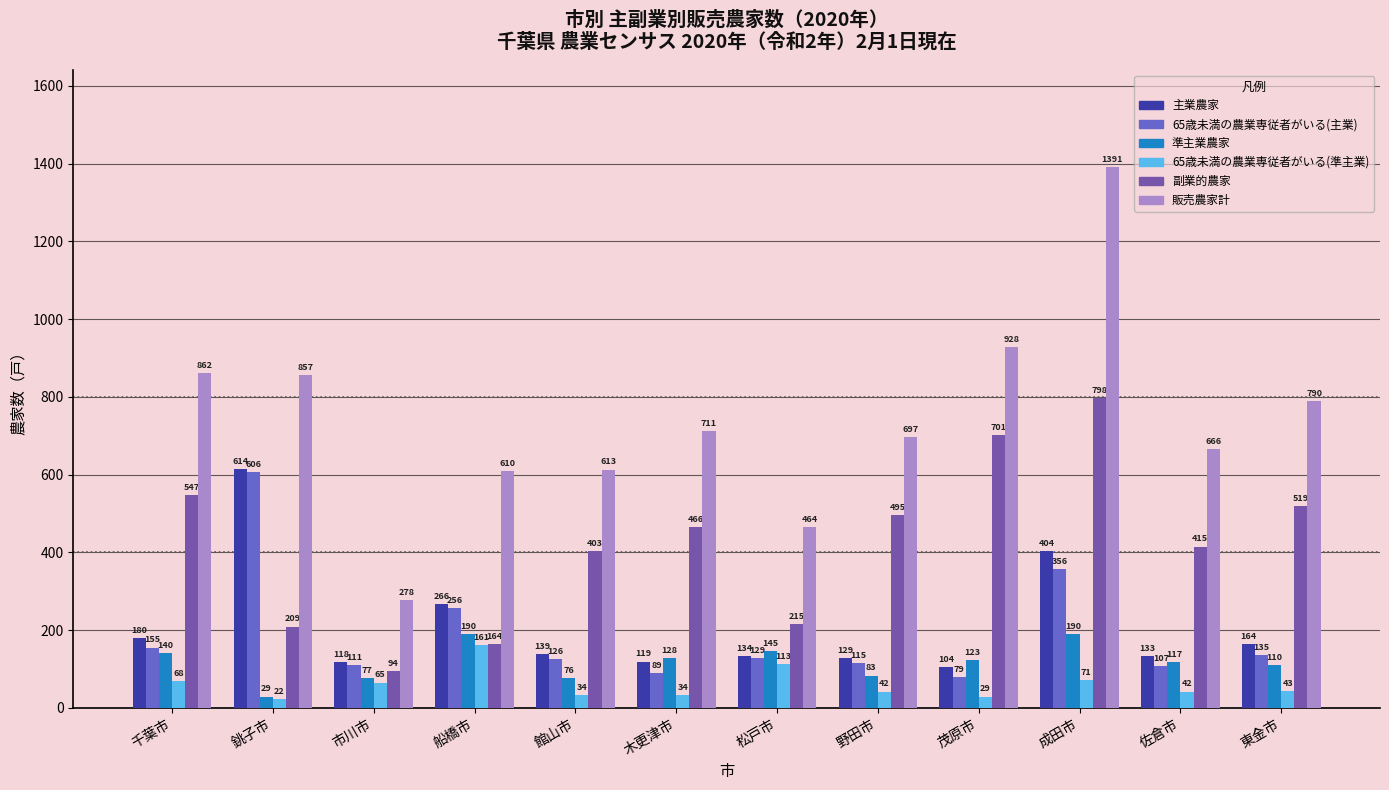

How many series are shown in this chart?

6